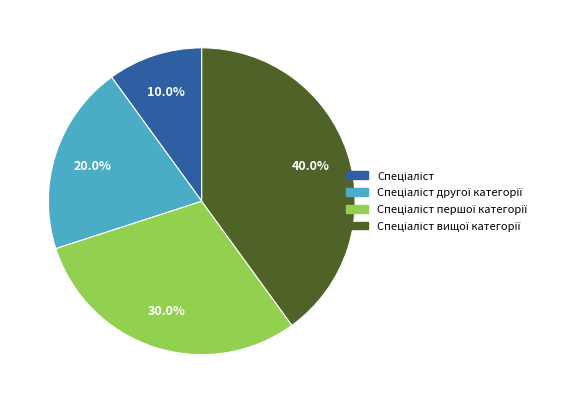

How many slices are in this pie chart?

4